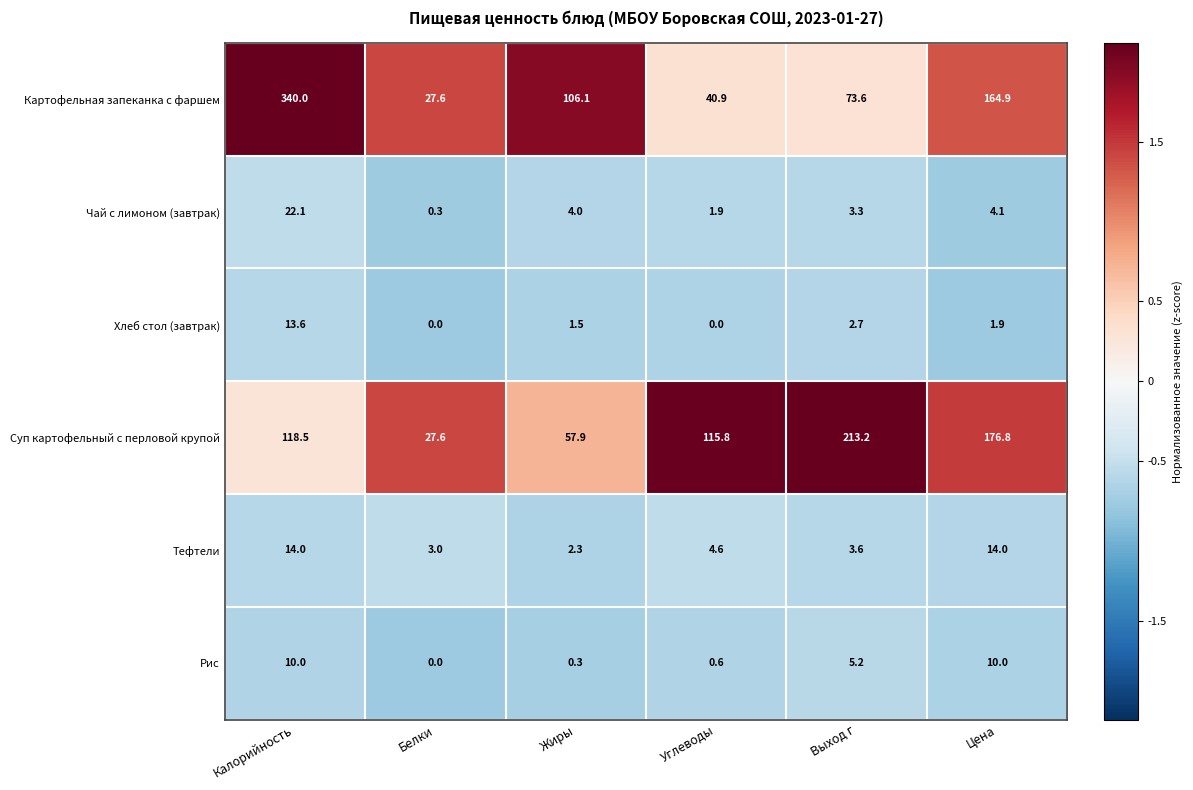

Which series has the largest total across all categories?

Картофельная запеканка с фаршем